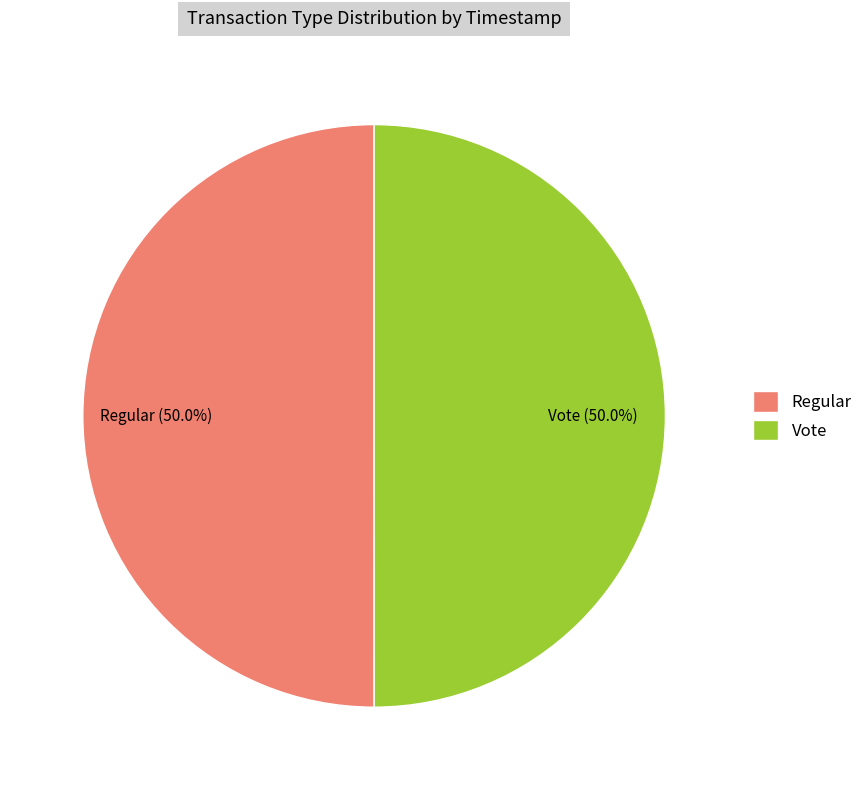

What portion of the pie excludes Vote?

50.0%